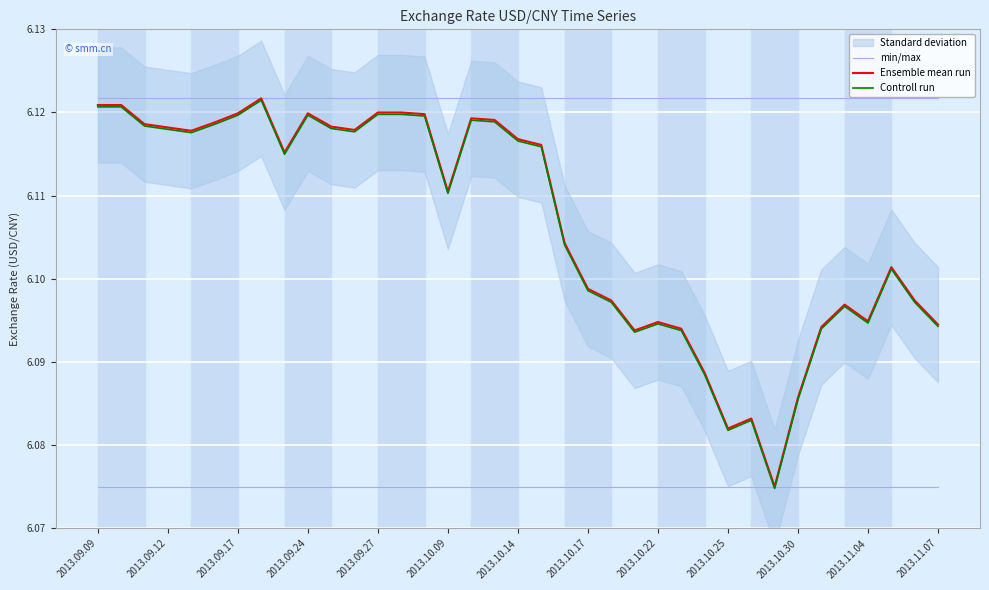

True or false: Controll run has a value of 8.9 at 2013.10.17.

False